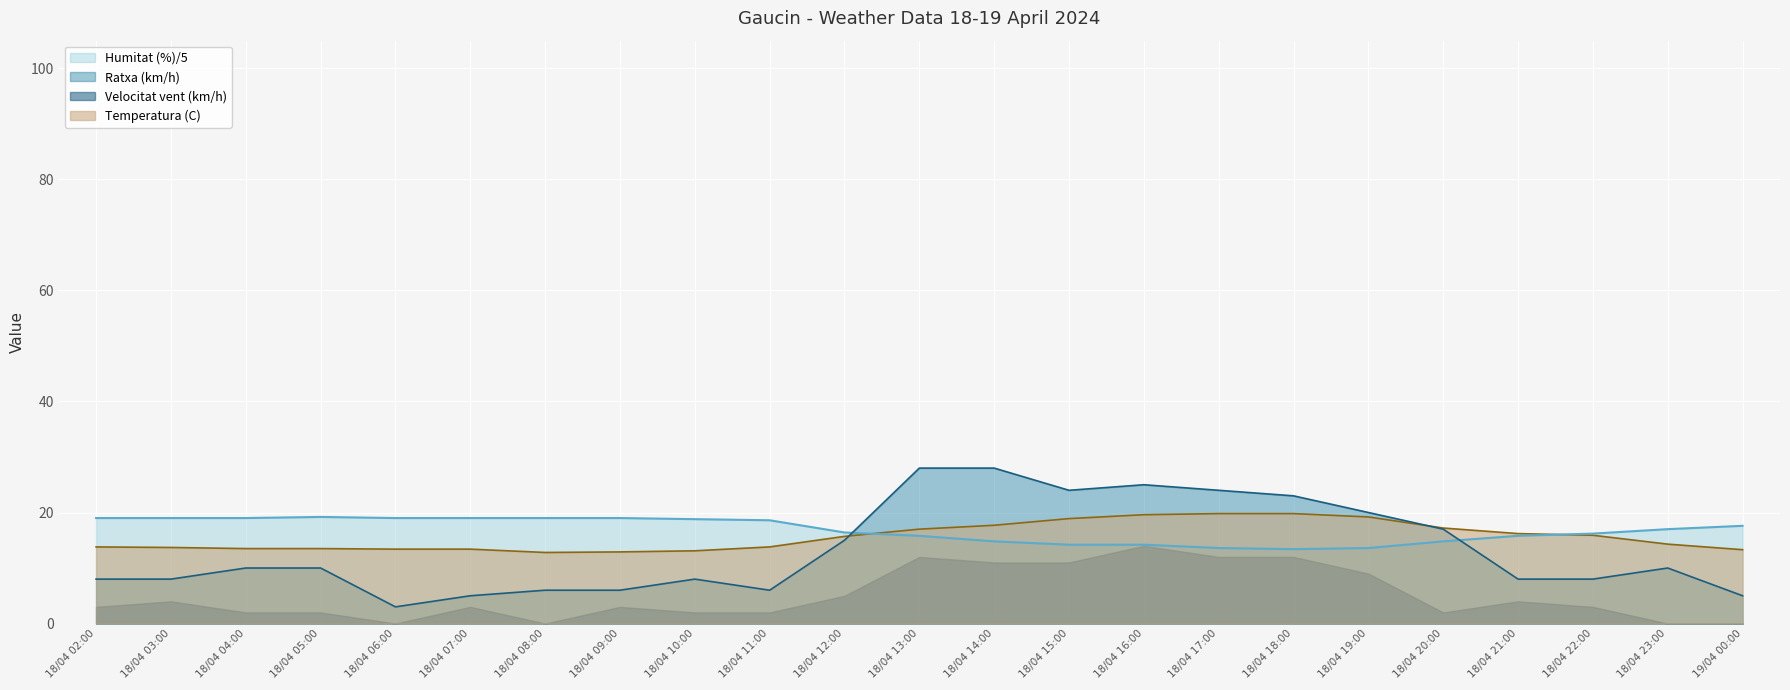

The Humitat (%) series shows 16.4 at 18/04 12:00. True or false?

True